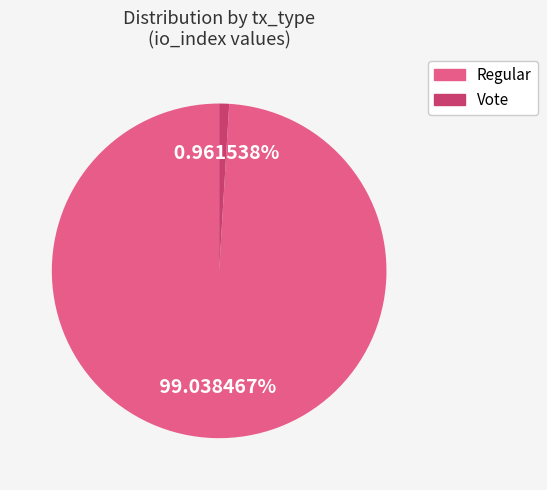

Which has a higher value, Vote or Regular?

Regular